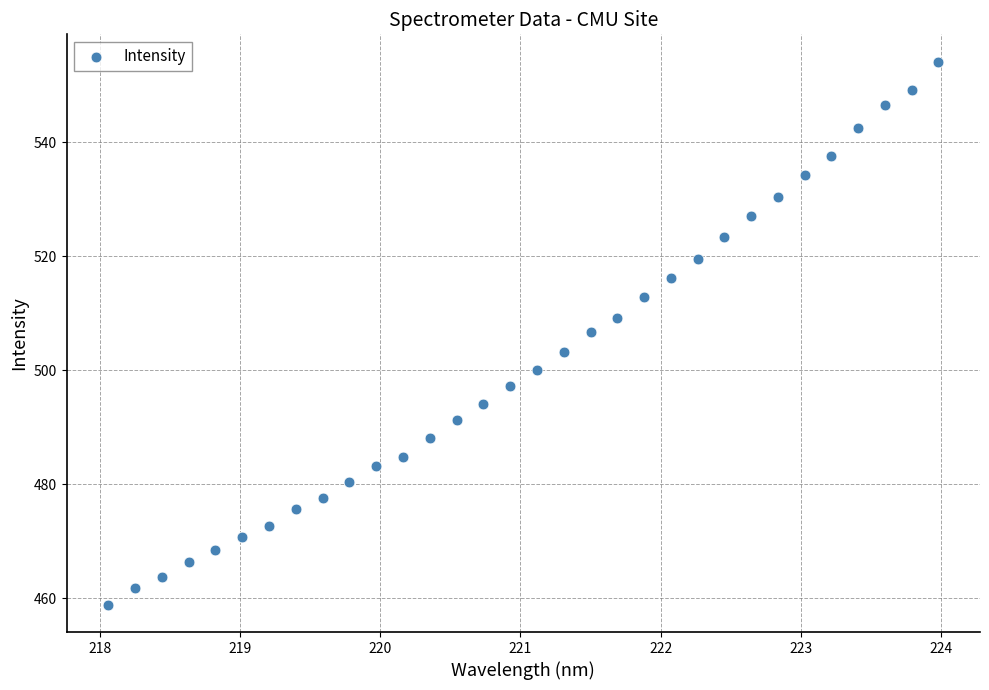

What is the range of X values (max minus min)?

5.9